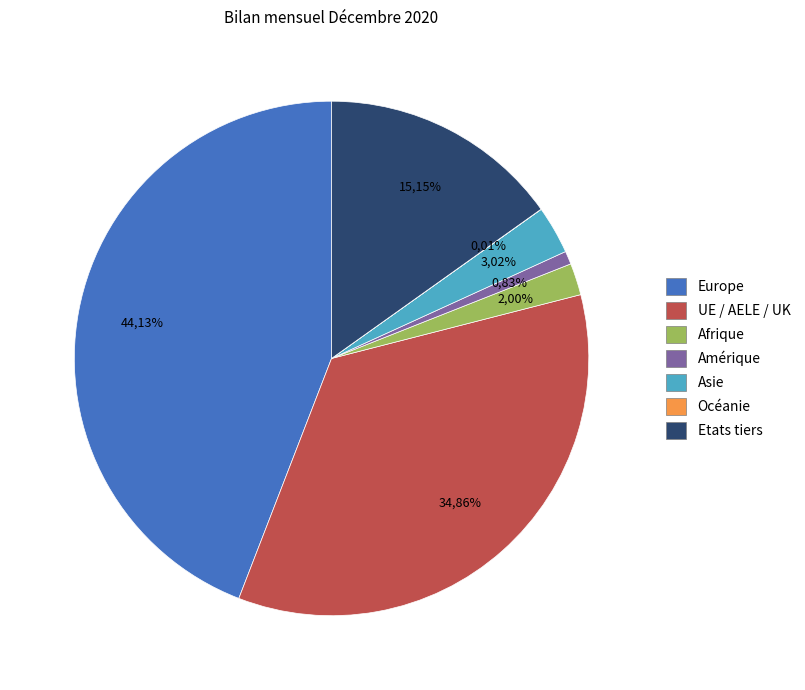

What percentage is the Afrique slice, to the nearest percent?

2%